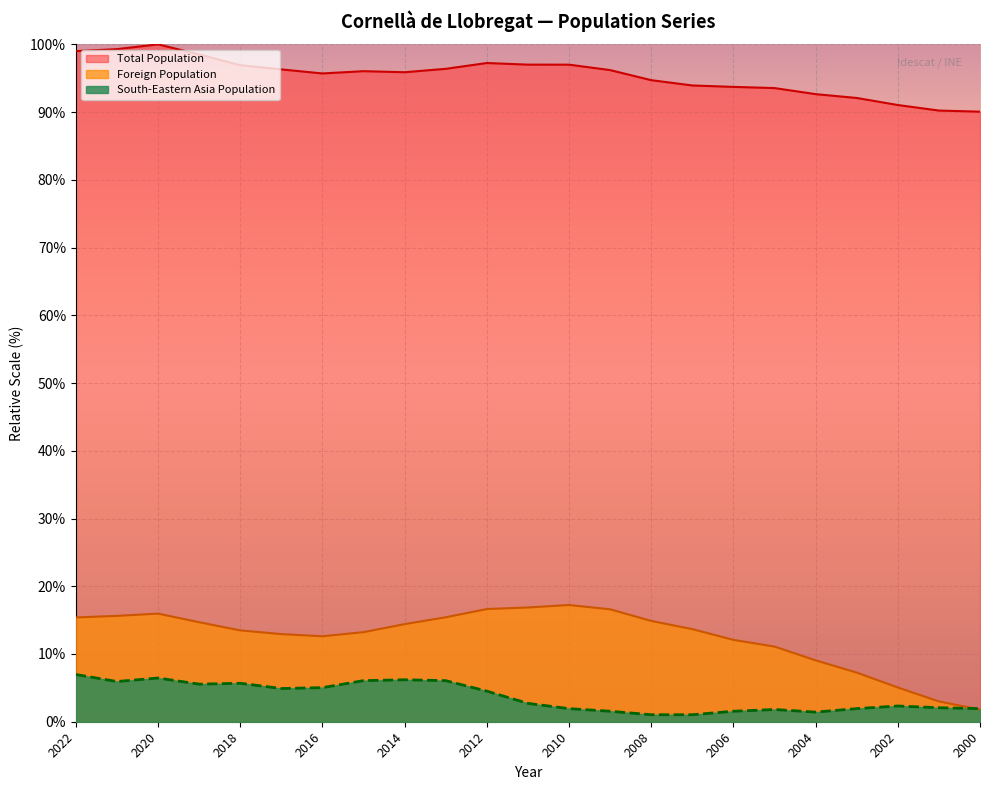

How many lines are shown in the chart?

3